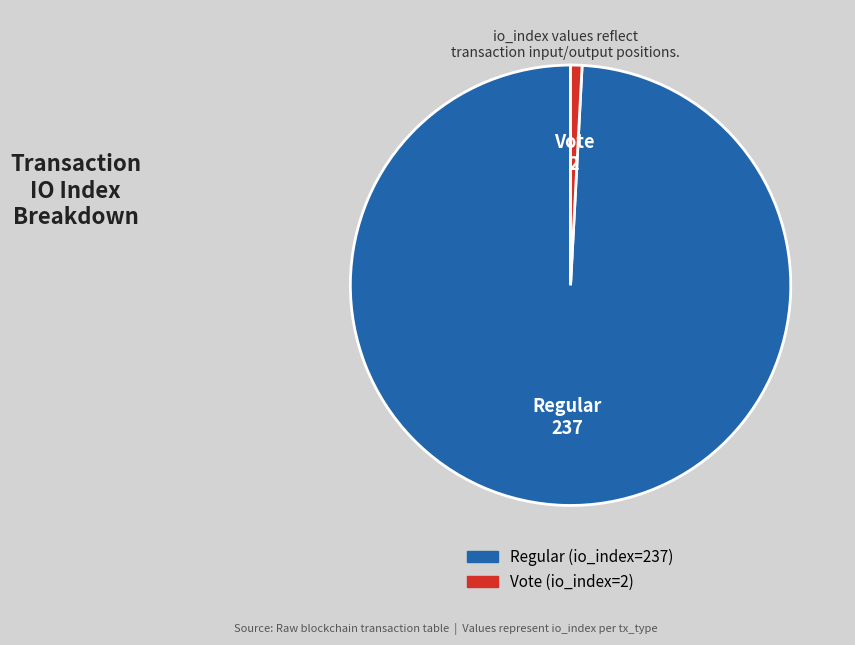

Which has a higher value, Vote (io_index=2) or Regular (io_index=237)?

Regular (io_index=237)